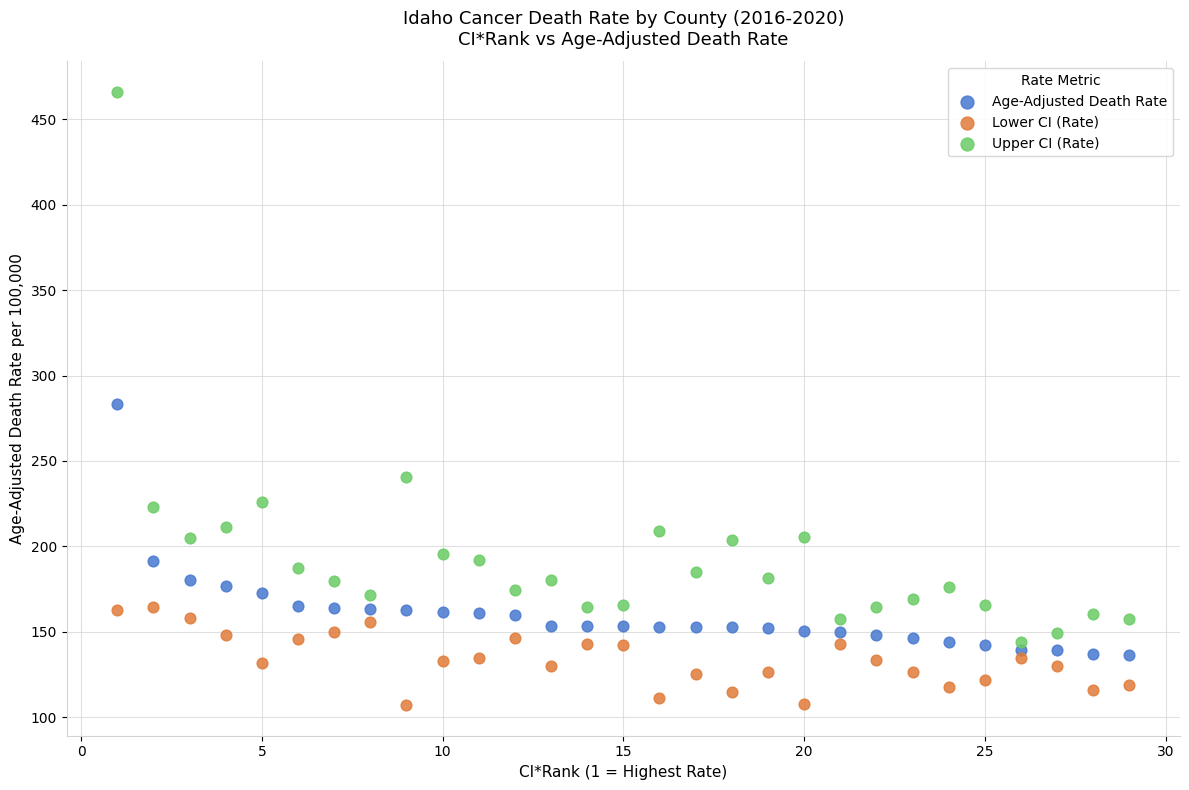

Across all data points, what is the range of Y values (max minus min)?

358.8